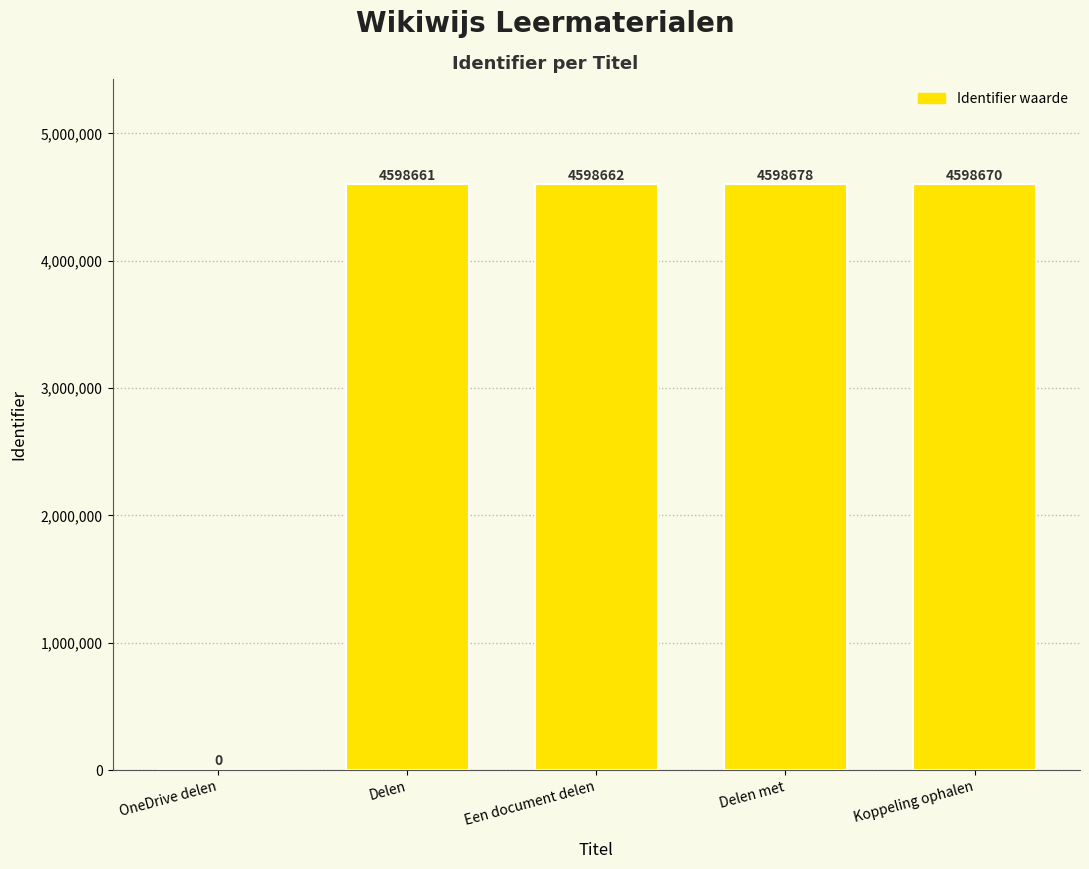

At which category does the chart reach its peak across all series?

Delen met